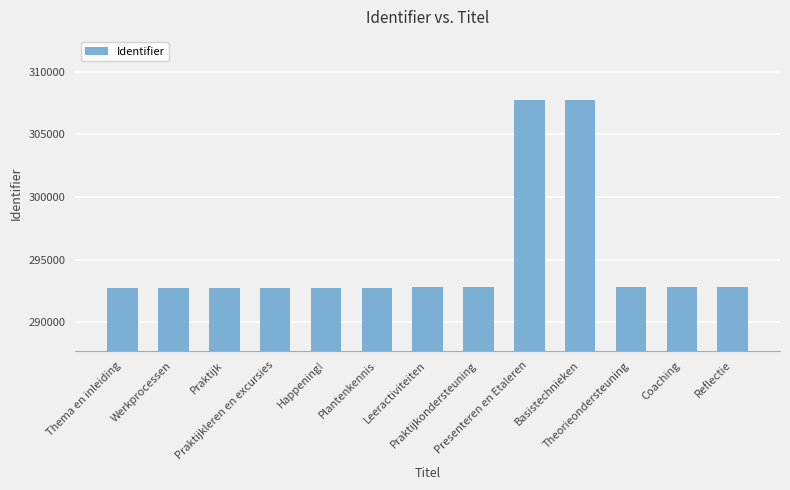

The chart shows a value of 429339 at Plantenkennis. True or false?

False